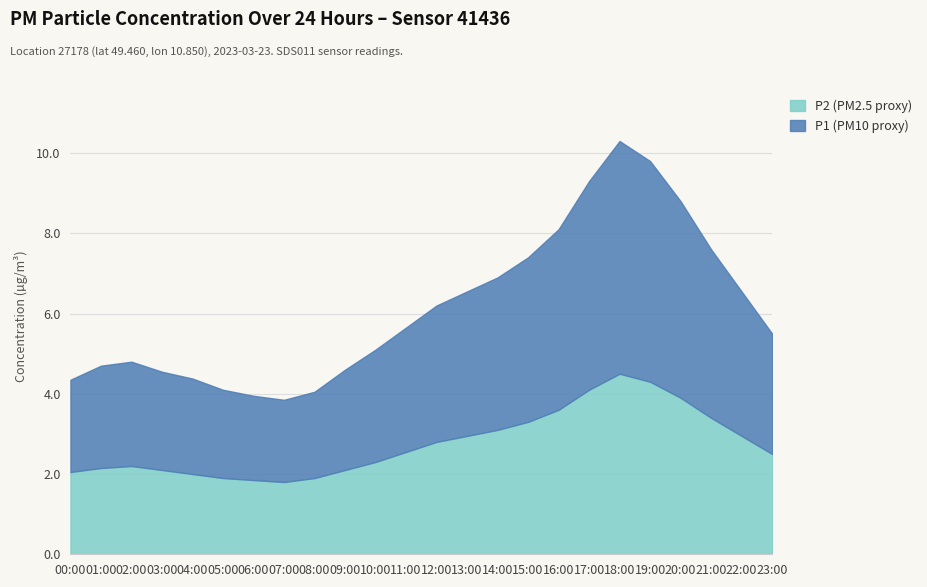

Which series has the widest spread of values?

P1